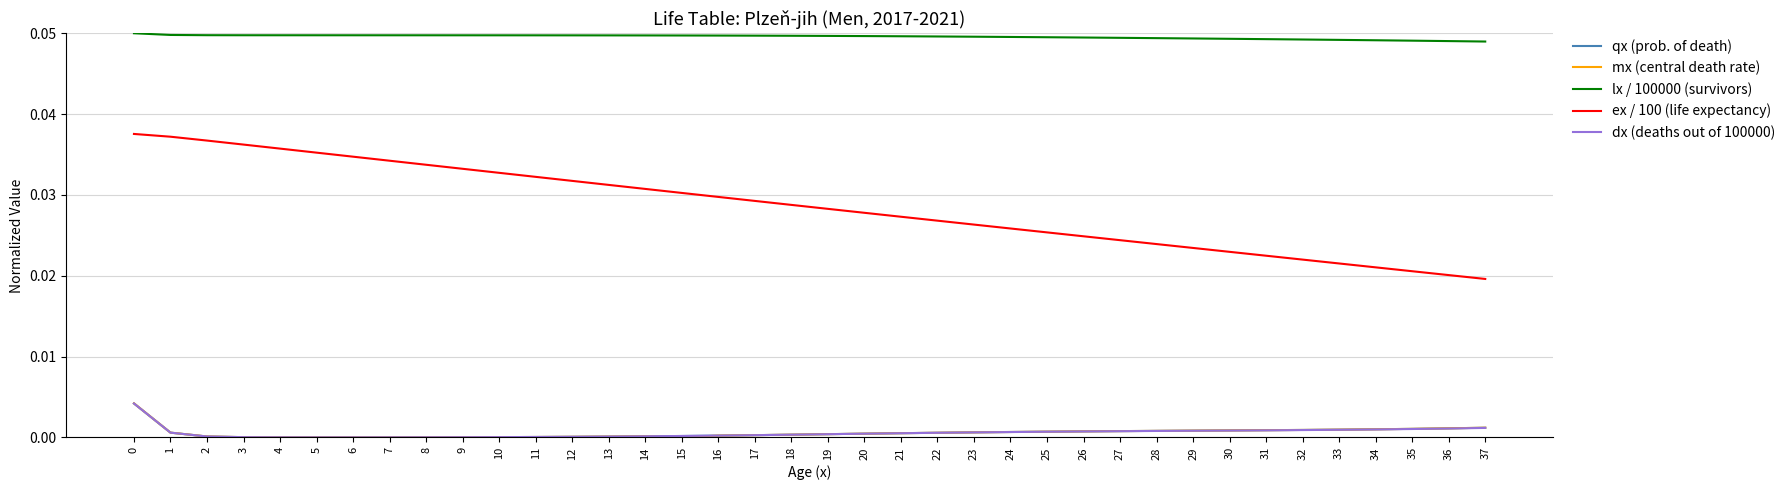

True or false: dx (deaths out of 100000) and ex / 100 (life expectancy) intersect in this chart.

False